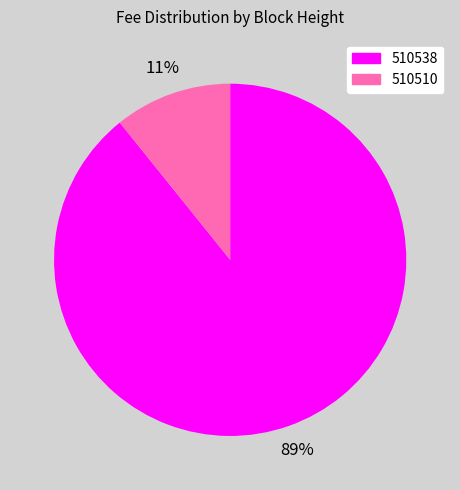

What is the majority slice?

510538